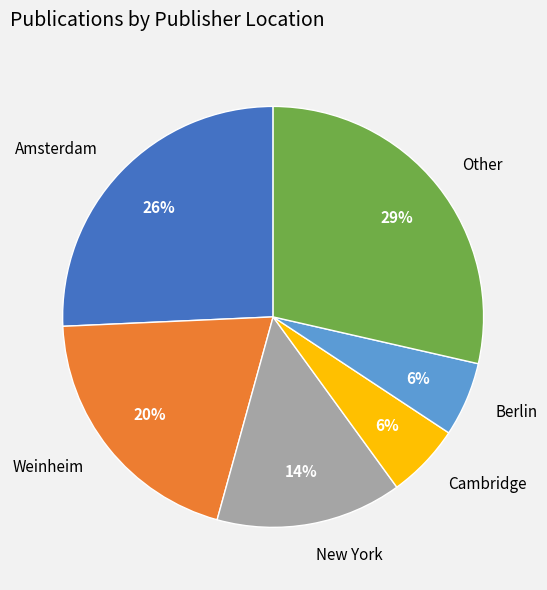

What is the ratio of the value at Berlin to the value at New York?

0.4